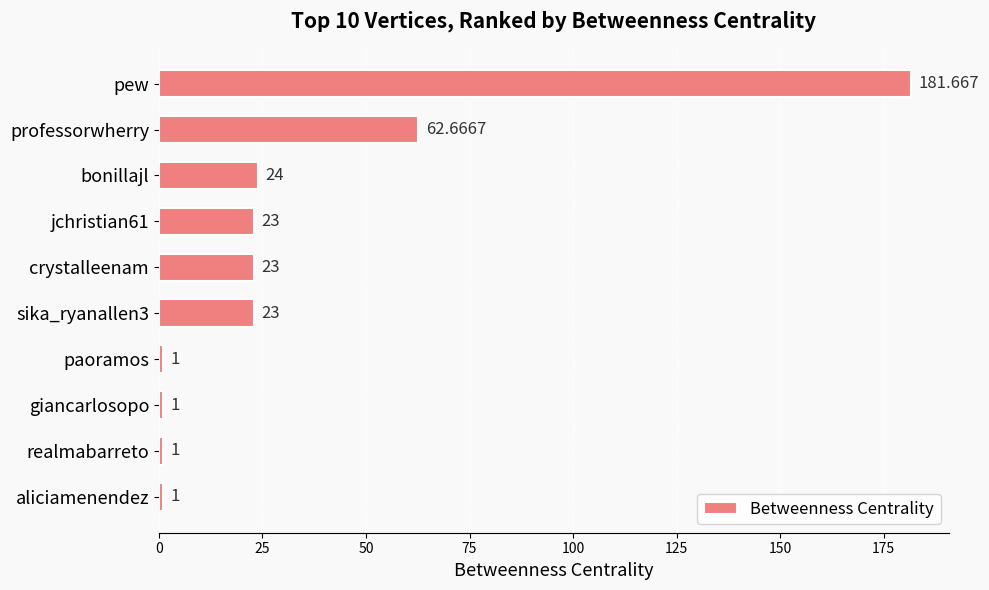

Between pew and jchristian61, which is larger?

pew